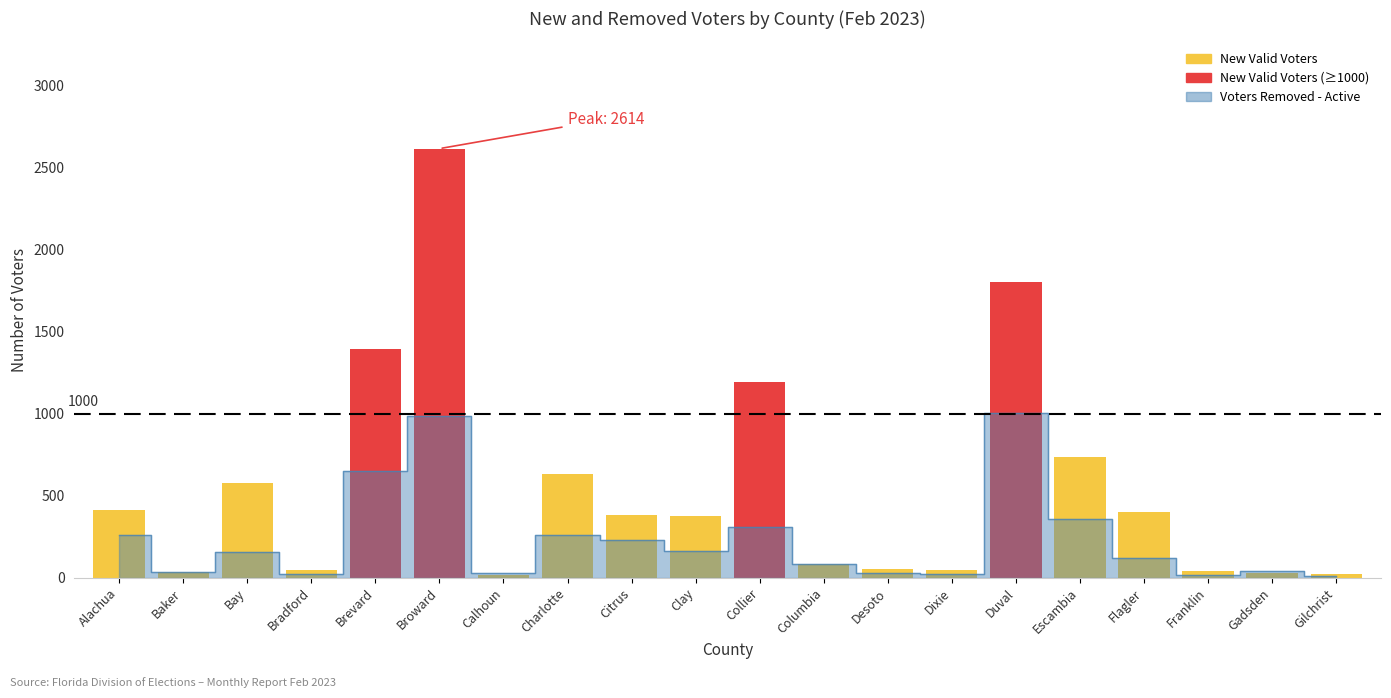

What is the average value?

545